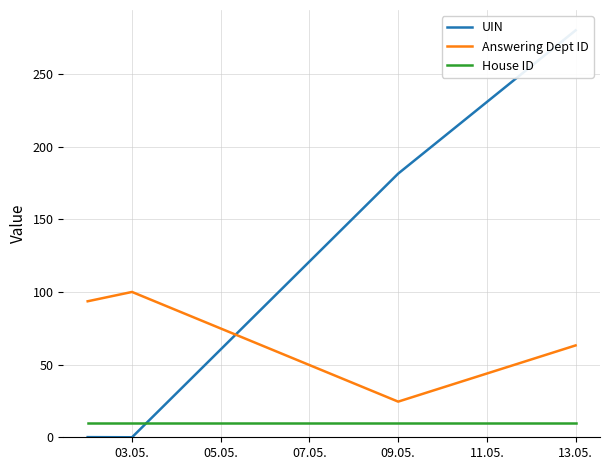

In Answering Dept ID, how many points are lower than both neighbors (excluding endpoints)?

1